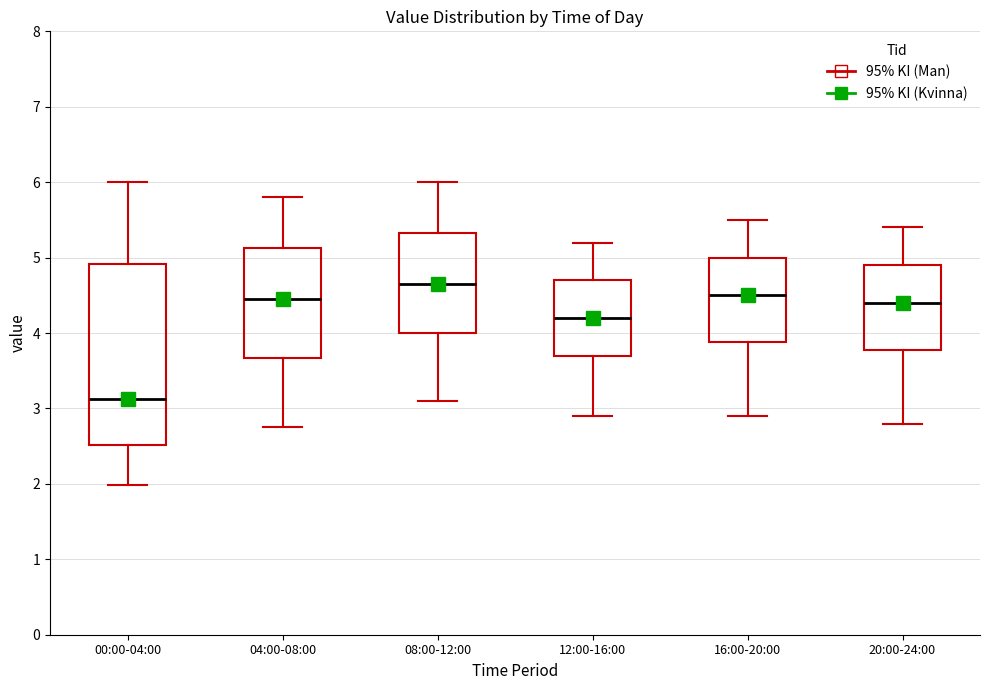

Which box is the tallest, from its lower edge to its upper edge?

00:00-04:00